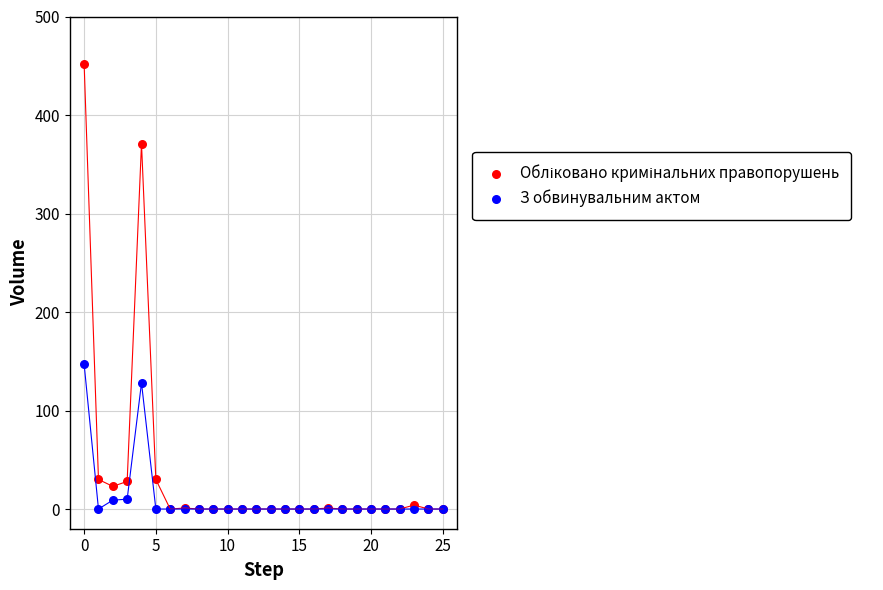

Across all series, what Y value is closest to 226?

147